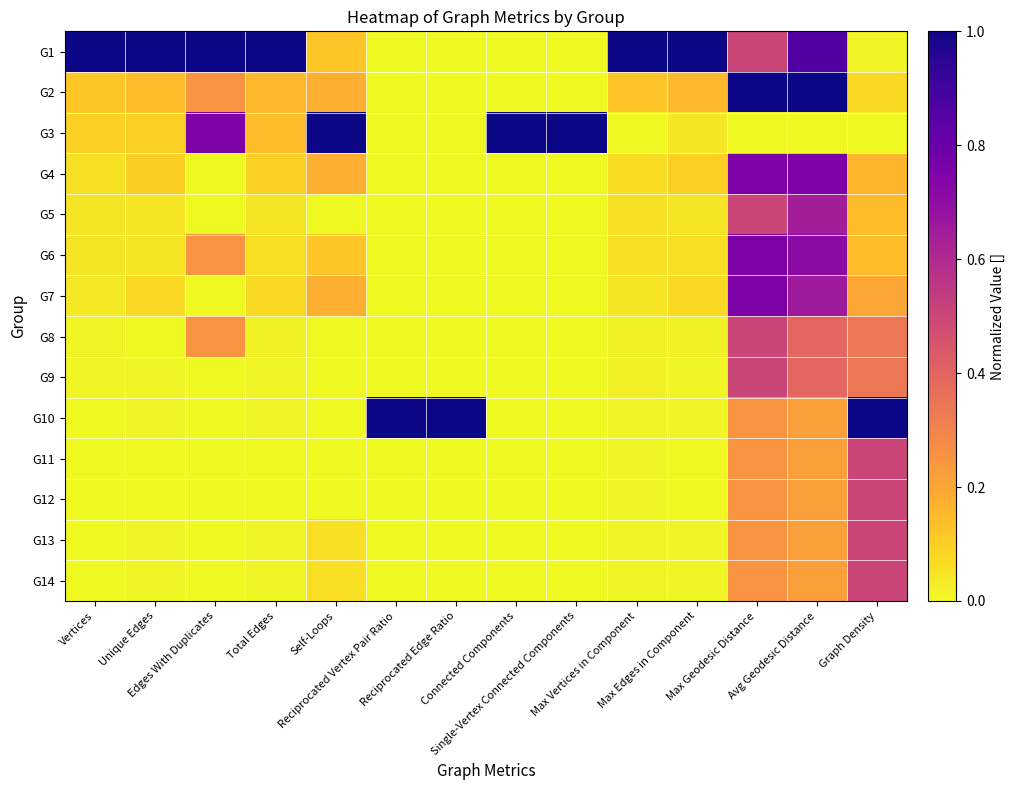

Between Graph Density and Connected Components, which is larger?

Graph Density